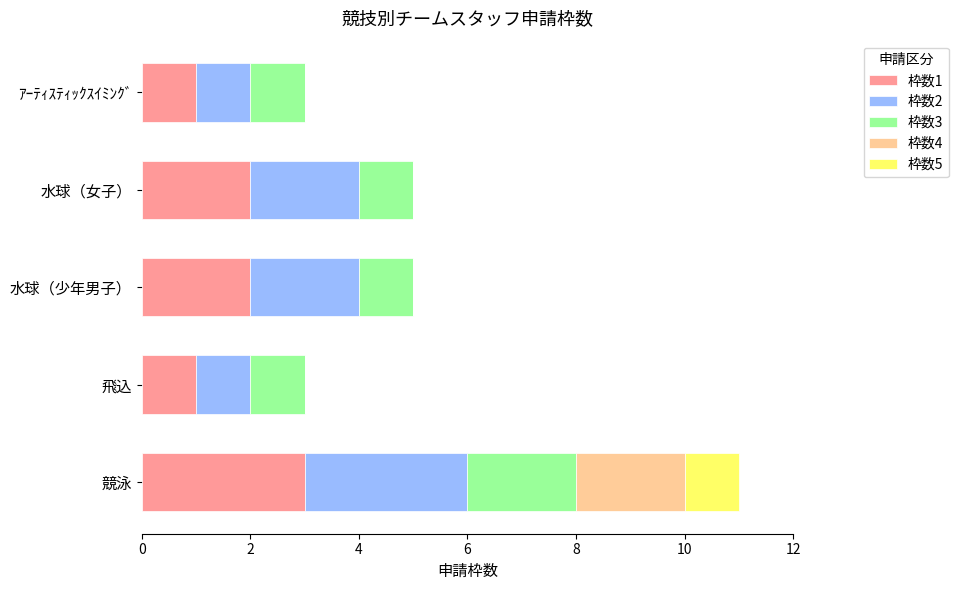

What is the total value across all series at ｱｰﾃｨｽﾃｨｯｸｽｲﾐﾝｸﾞ?

3